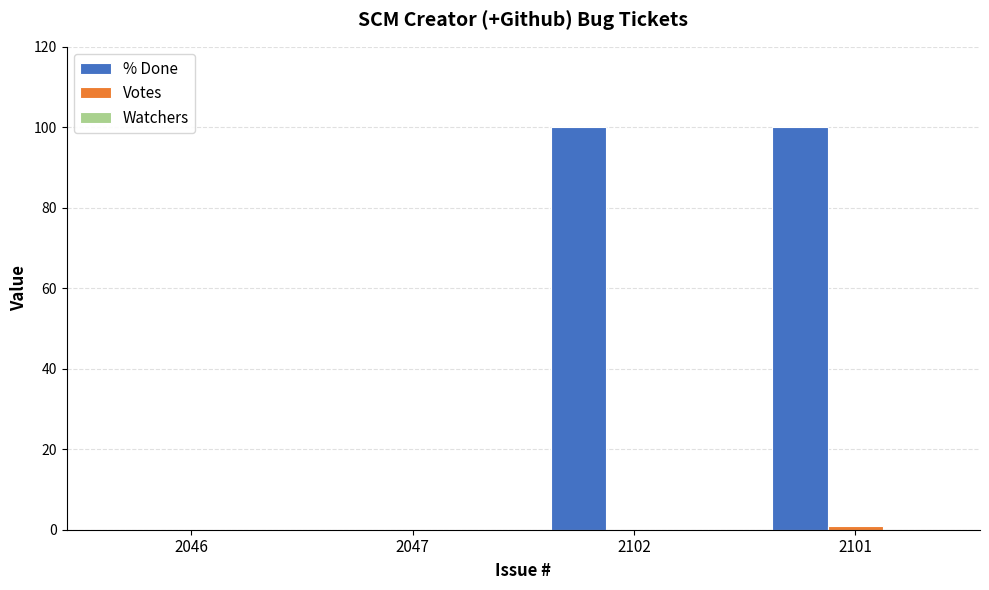

True or false: % Done has a value of 64 at 2101.

False